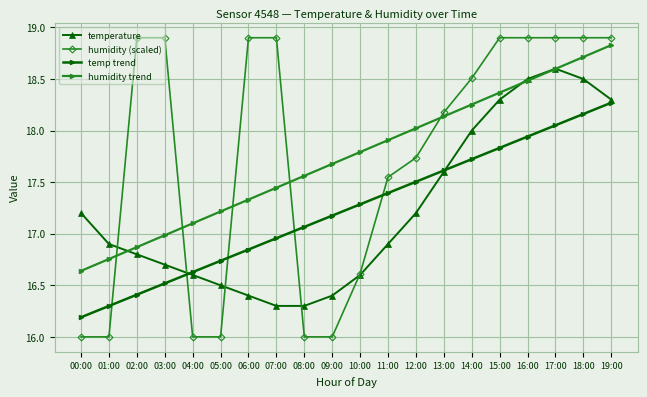

Where does the humidity trend series first go above 17?

04:00